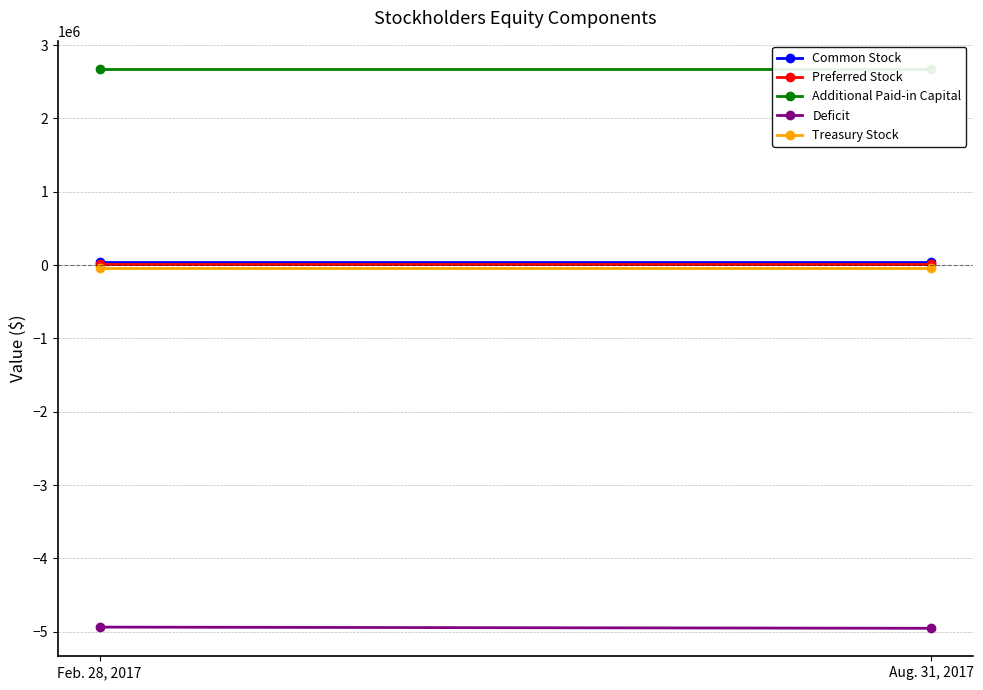

Which series changed the most between Feb. 28, 2017 and Aug. 31, 2017?

Deficit